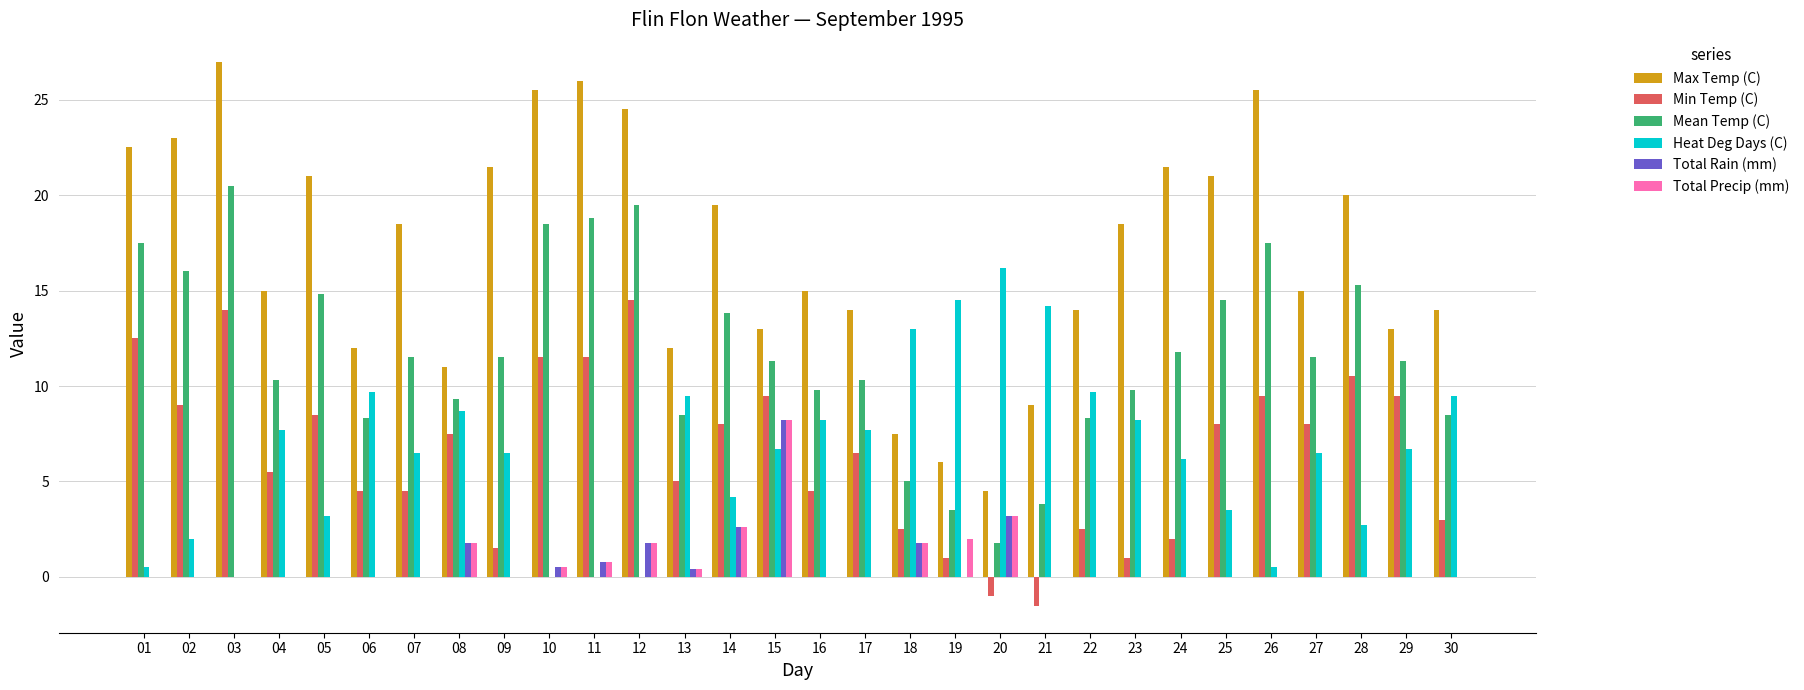

What is the total value across all series at 02?

50.0